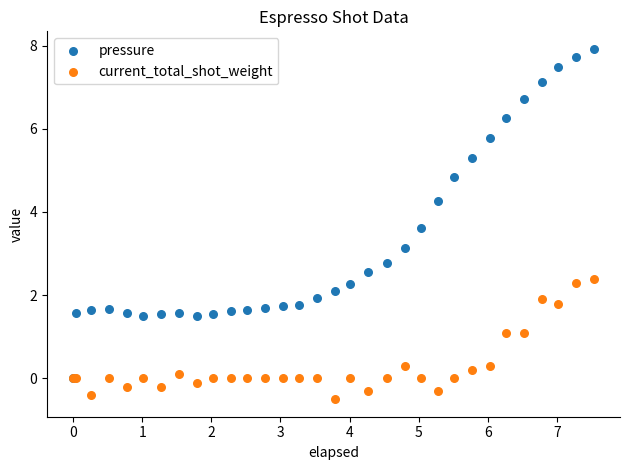

In the pressure series, what Y value is closest to 3?

3.1